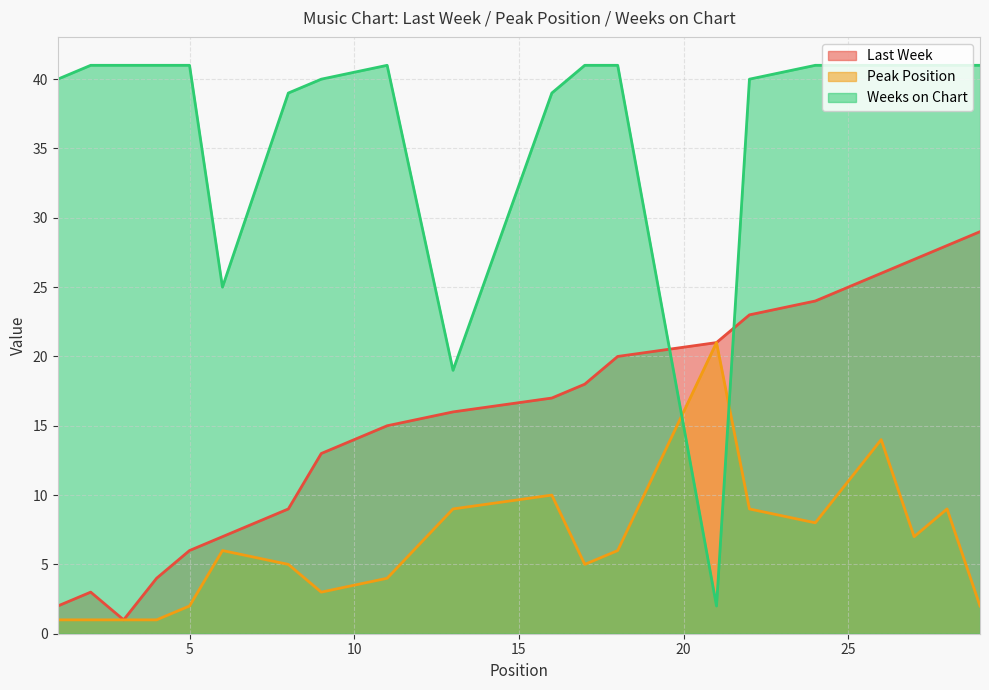

What is the total value across all series at 16?

66